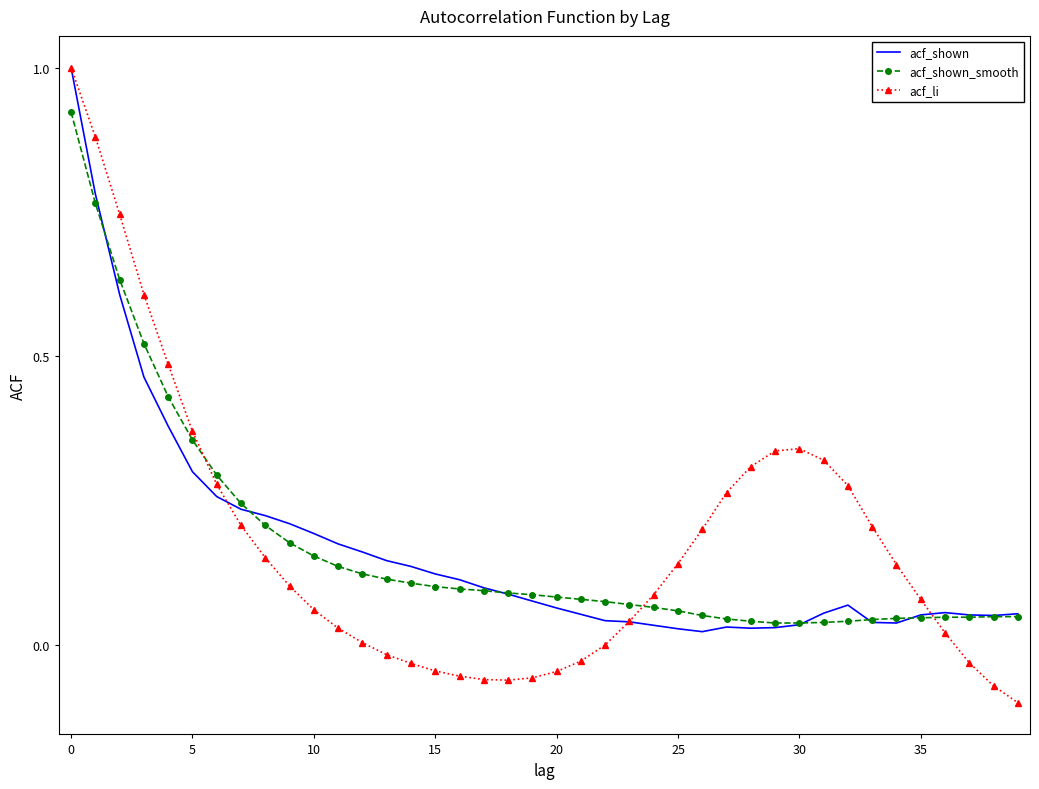

Which series has the widest spread of values?

acf_li